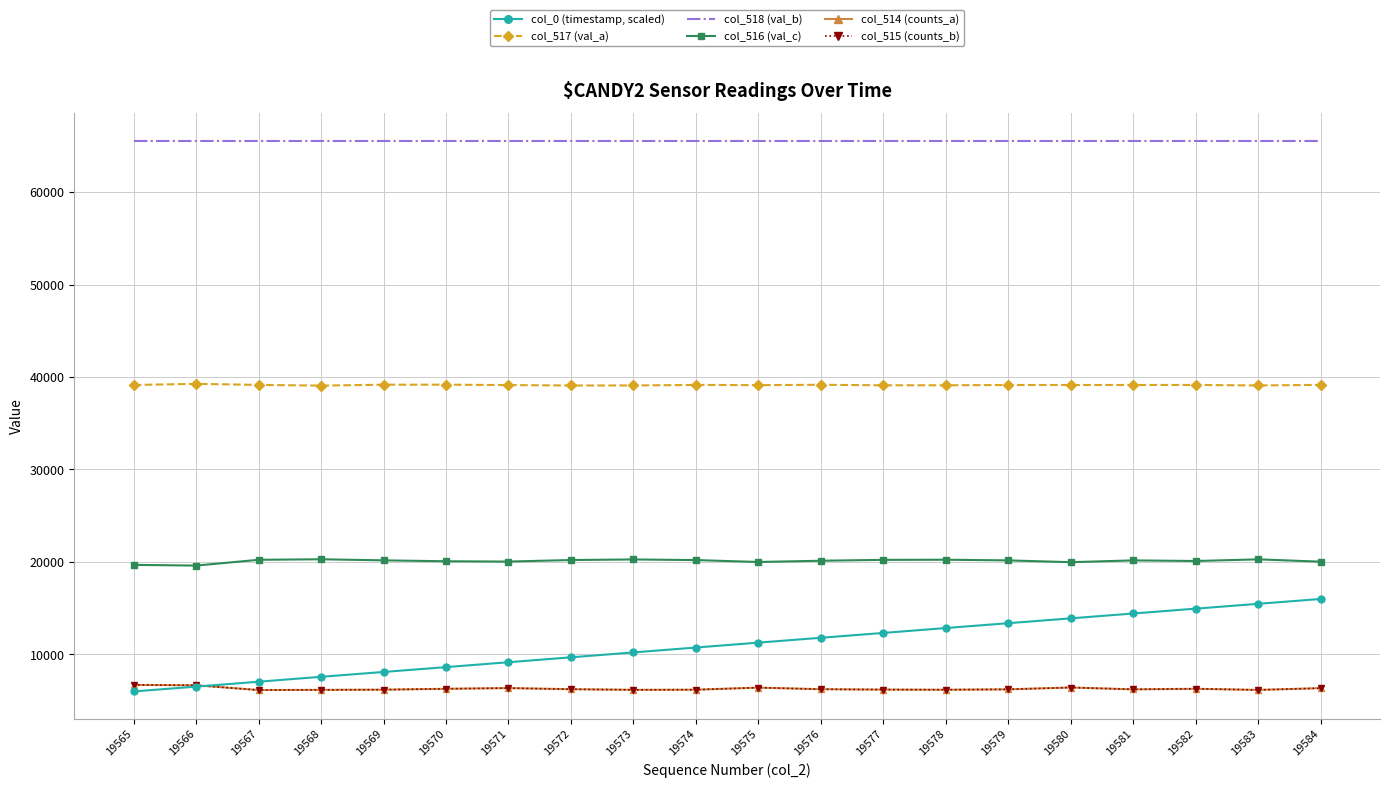

True or false: col_518 (val_b) and col_514 (counts_a) cross at least once.

False